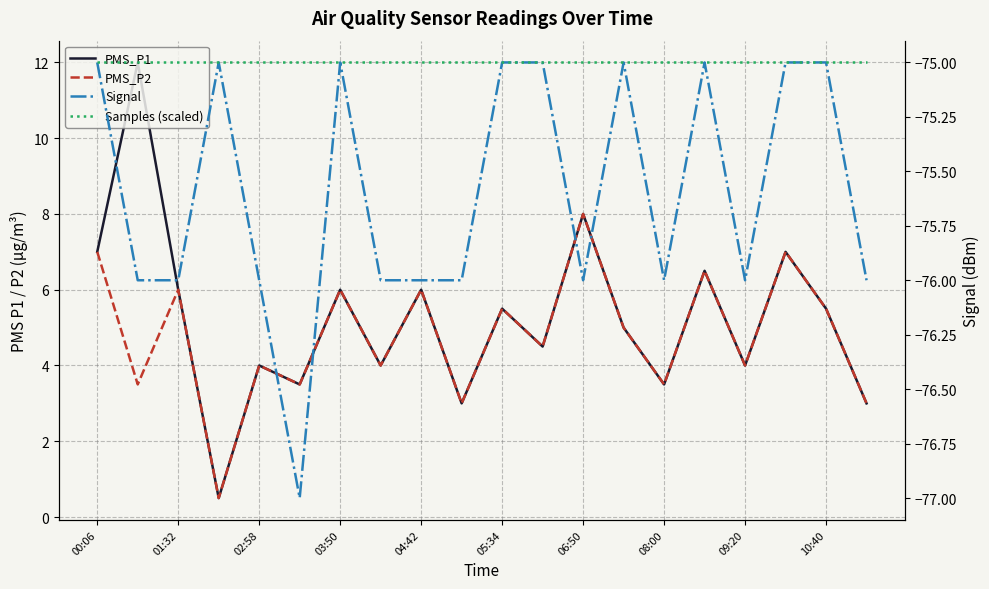

True or false: Samples (scaled) and PMS_P2 cross at least once.

False